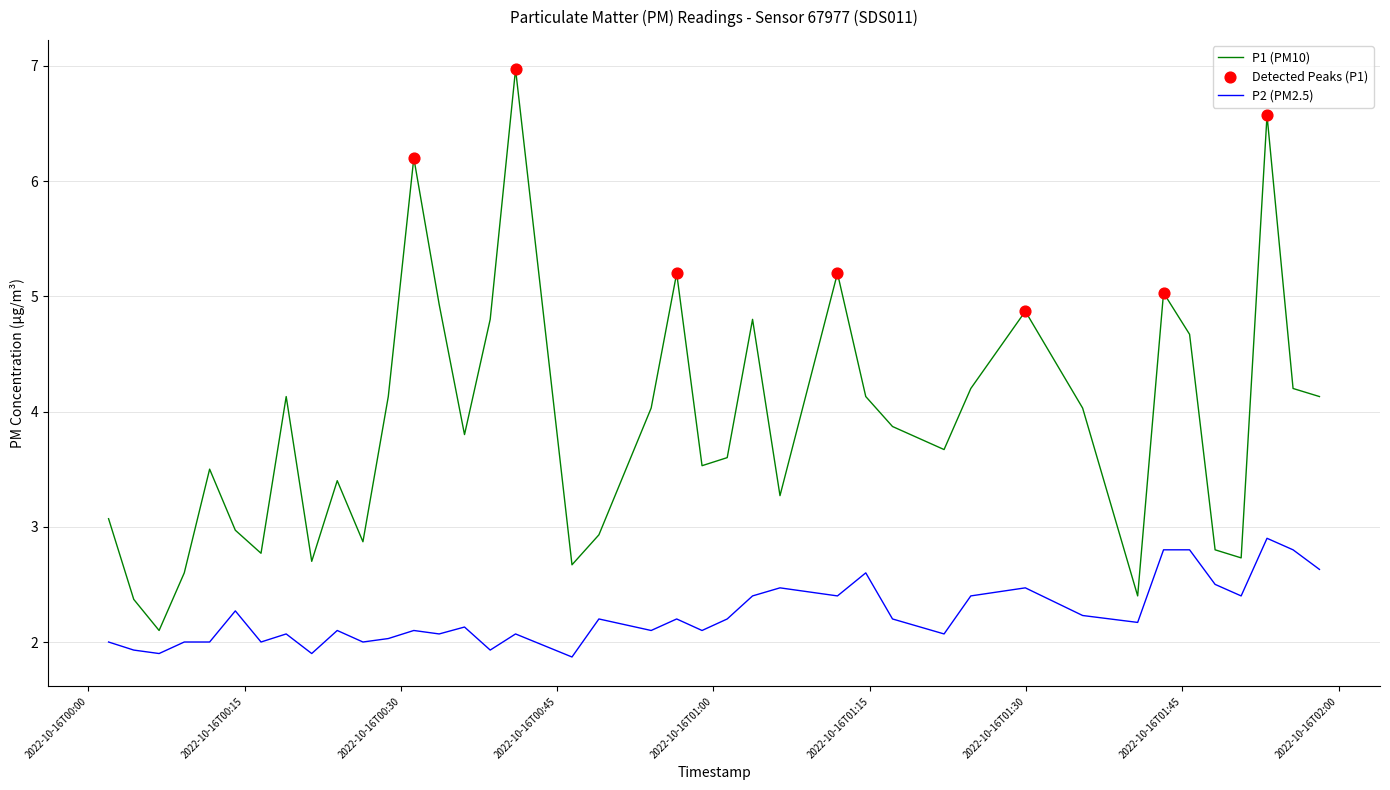

Which series has the widest spread of values?

P1 (PM10)